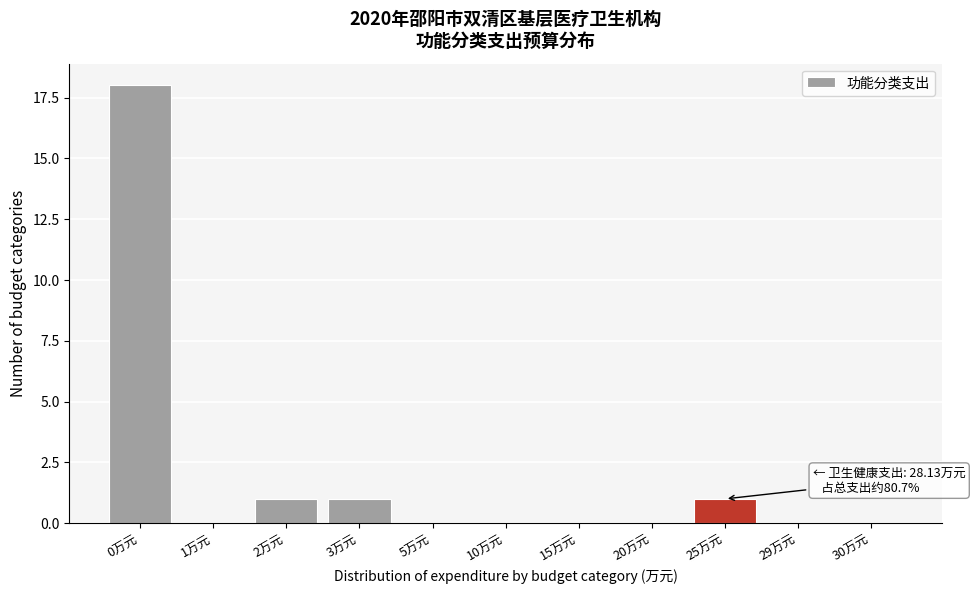

Reading left to right, extract all data points from this chart.

0万元=18	1万元=0	2万元=1	3万元=1	5万元=0	10万元=0	15万元=0	20万元=0	25万元=1	29万元=0	30万元=0